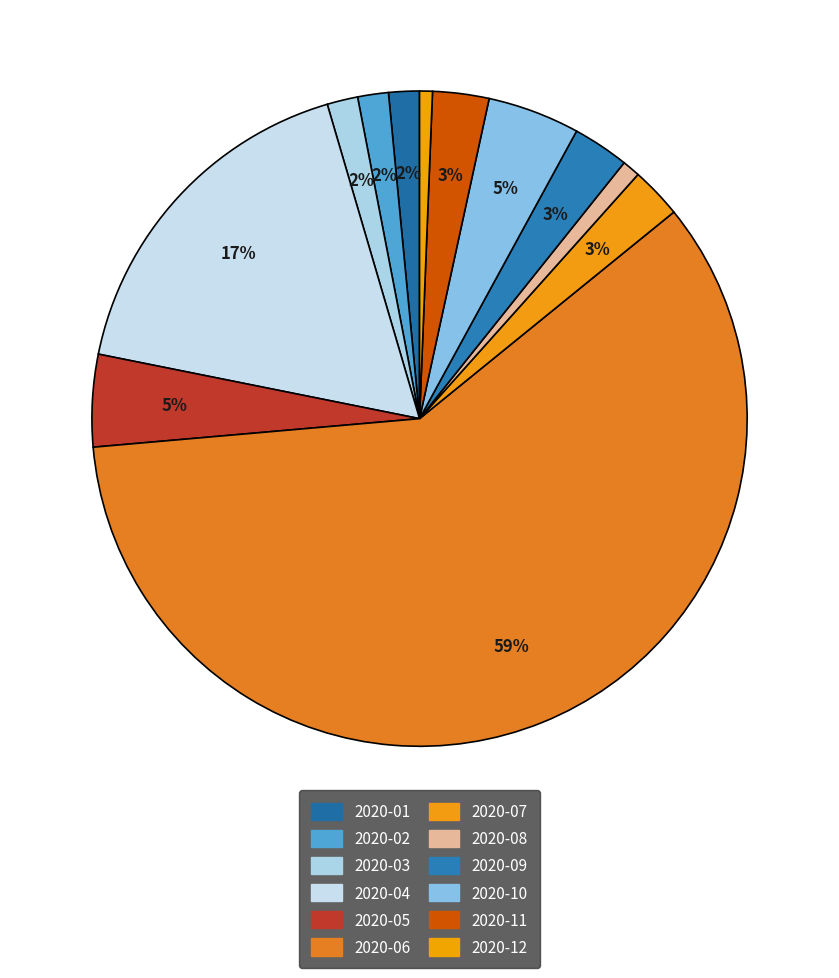

Which slice is the largest?

2020-06